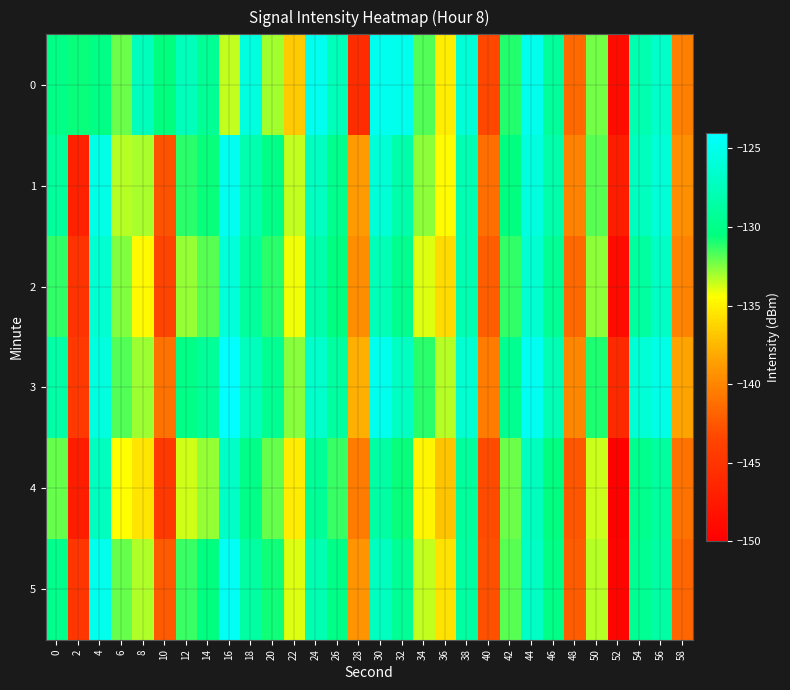

Which has a higher value, 48 or 46?

46